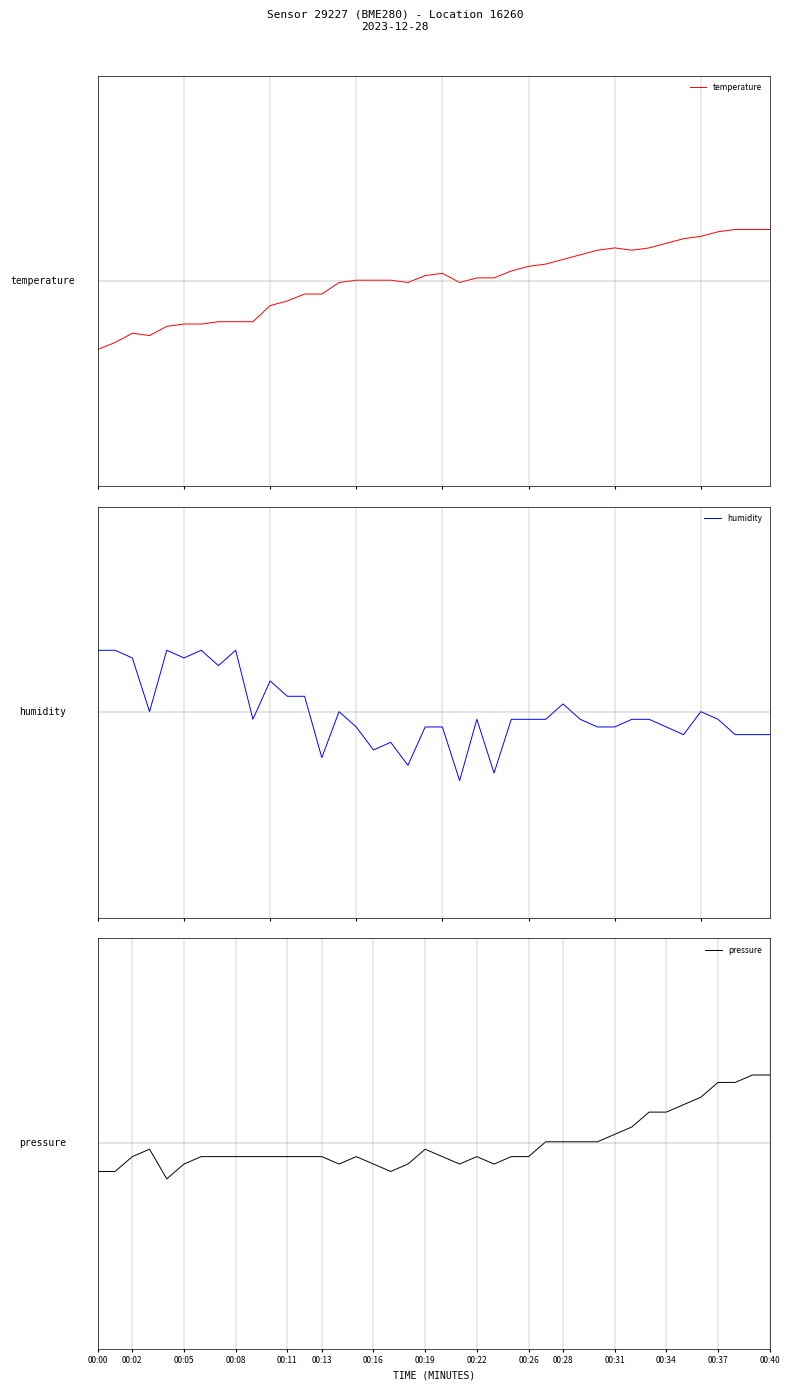

Where does the pressure series first go above 0?

26